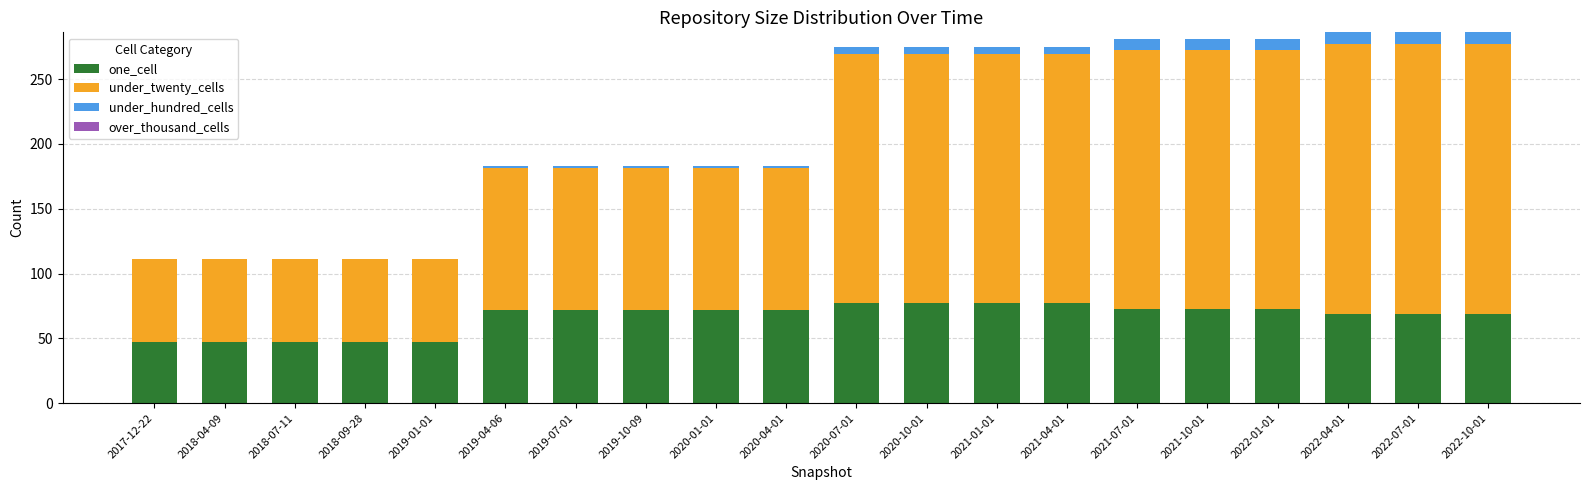

What is the maximum value for one_cell?

77